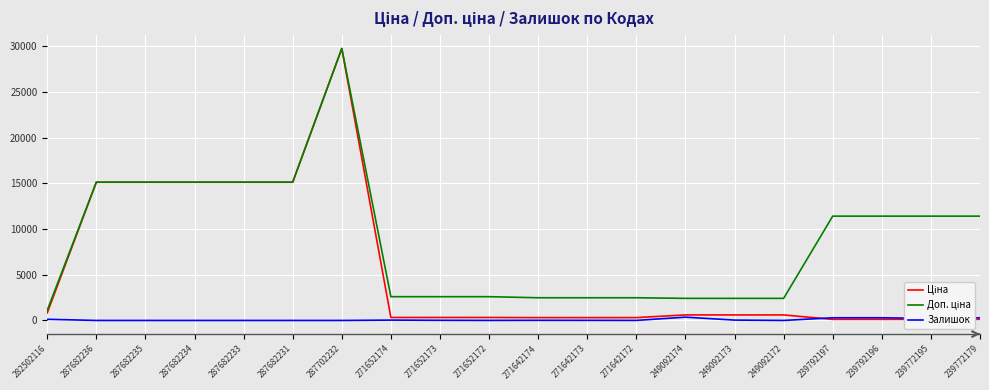

At which label is Залишок closest to 179?

239772195